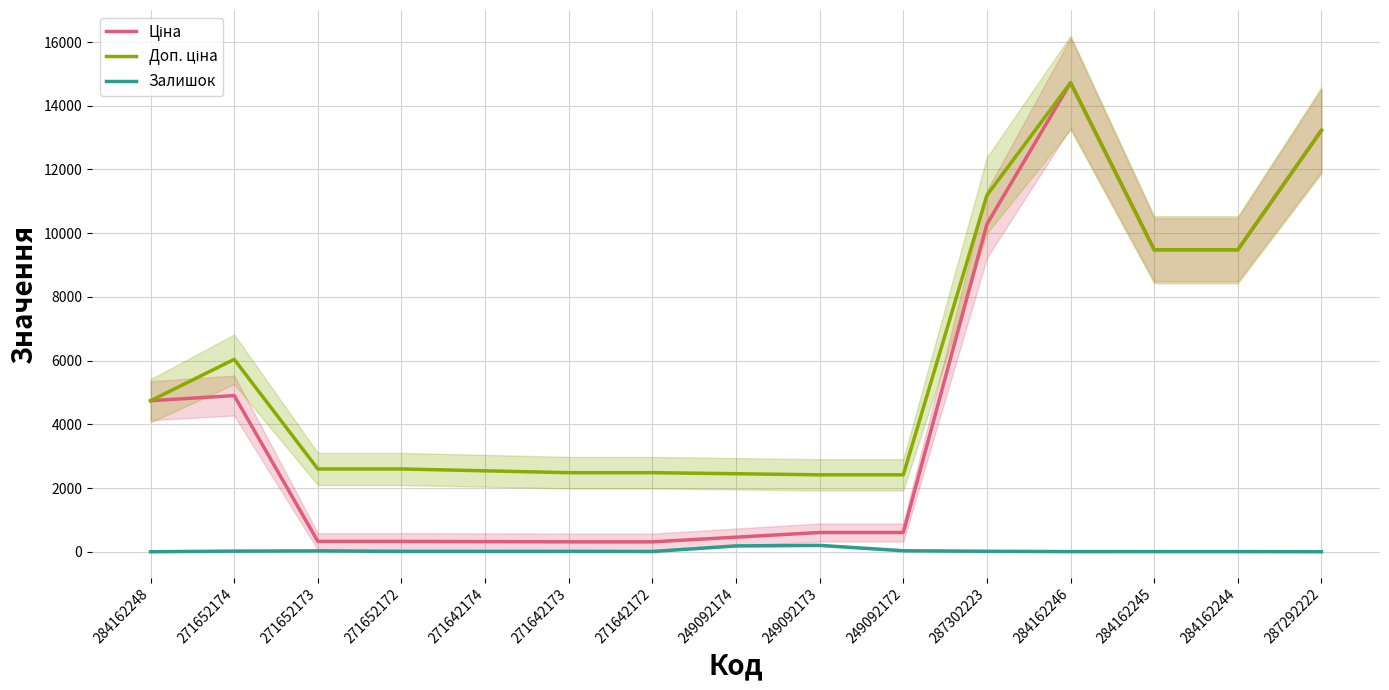

Which series has the largest total across all categories?

Доп. ціна